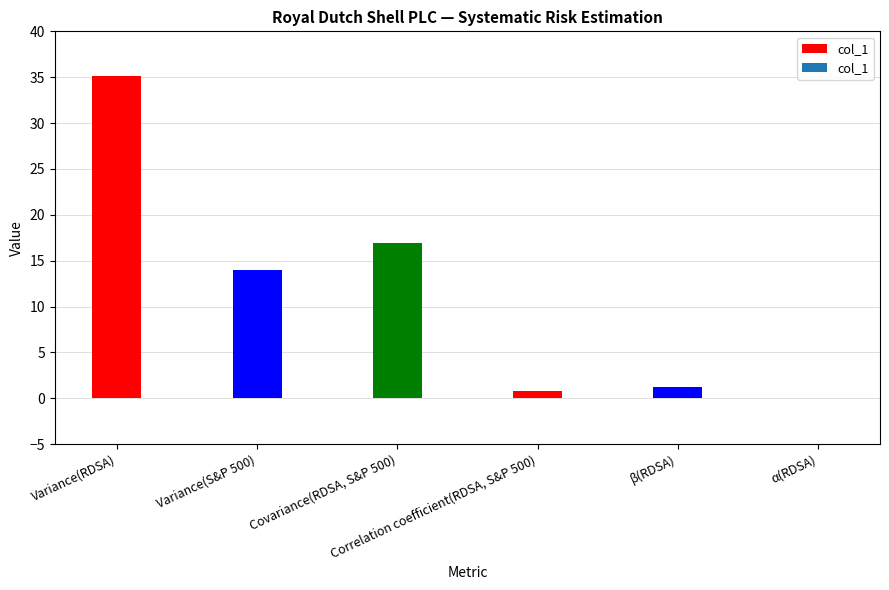

What is the sum of all values?

68.0